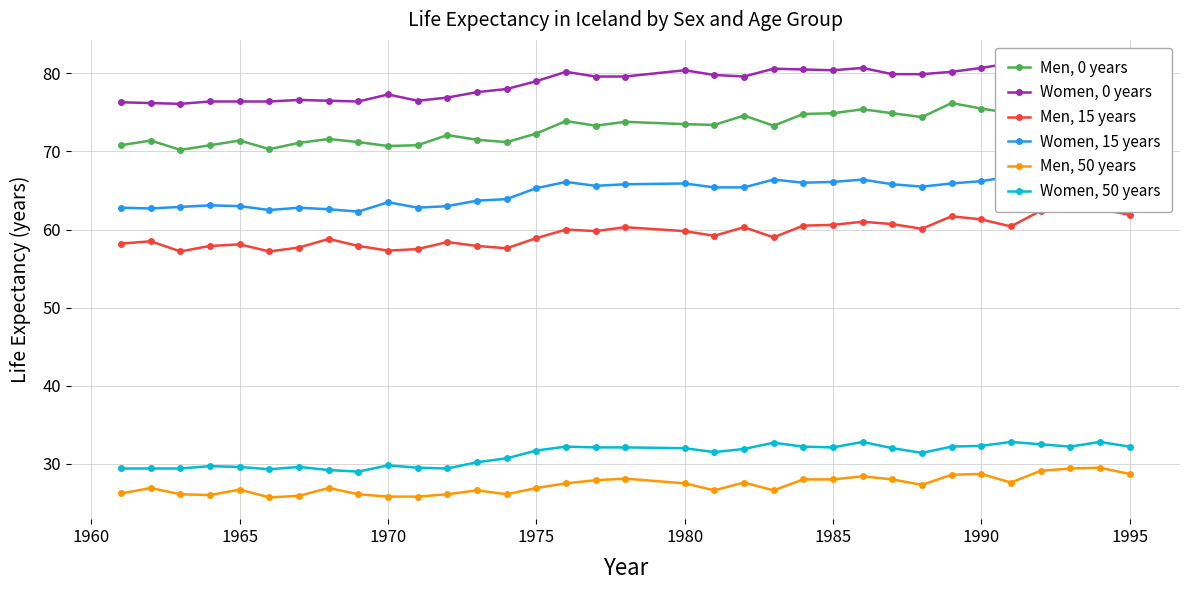

In Women, 0 years, how many points are lower than both neighbors (excluding endpoints)?

5